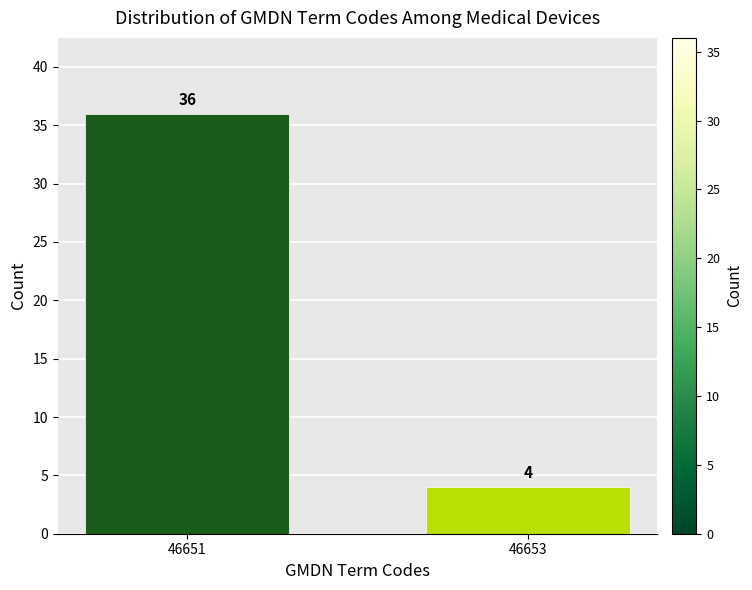

Reading left to right, extract all data points from this chart.

46651=36	46653=4